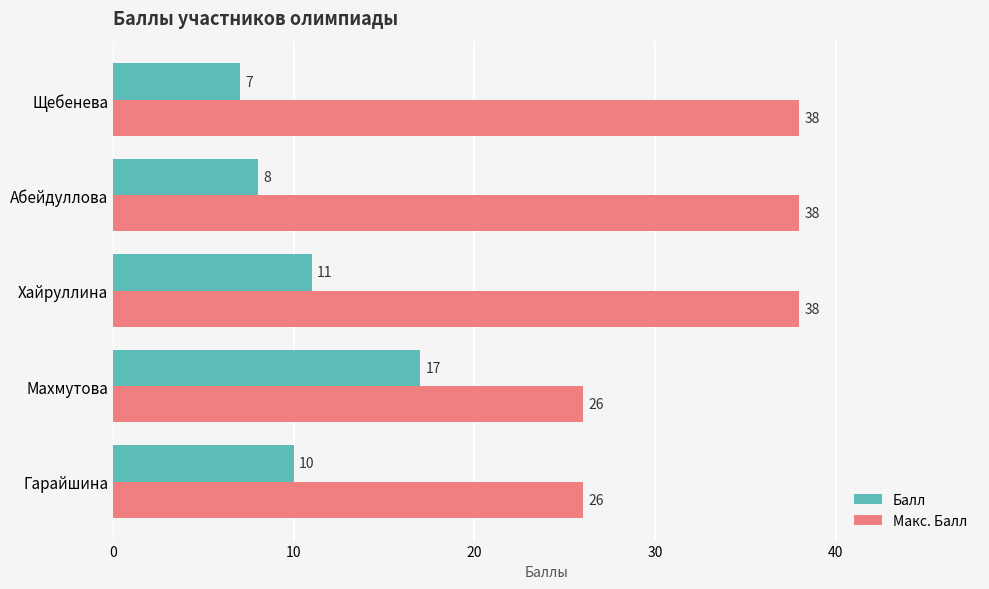

What is the minimum value shown in the chart?

7